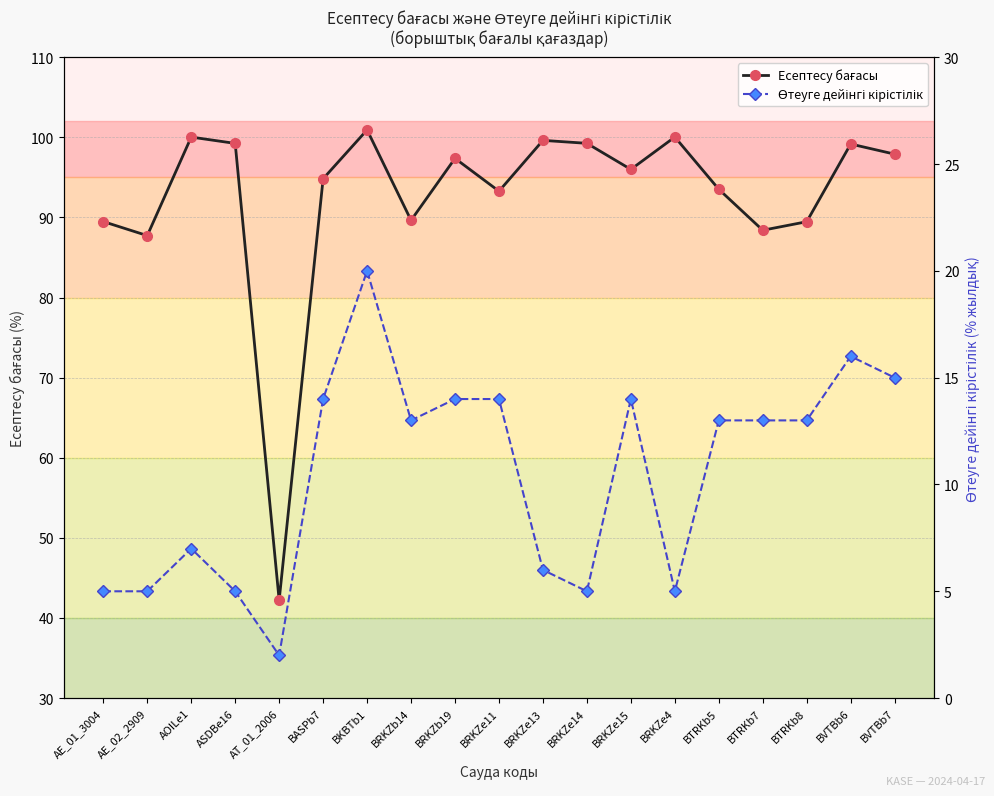

Which label corresponds to the smallest value in the chart?

AT_01_2006